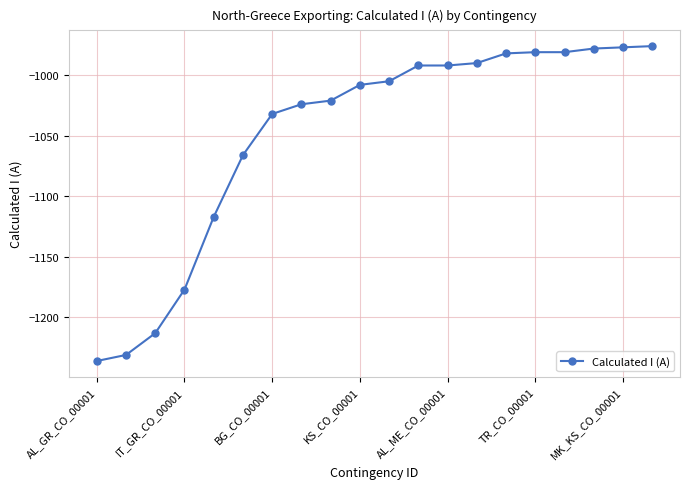

How many distinct data groups are displayed?

1